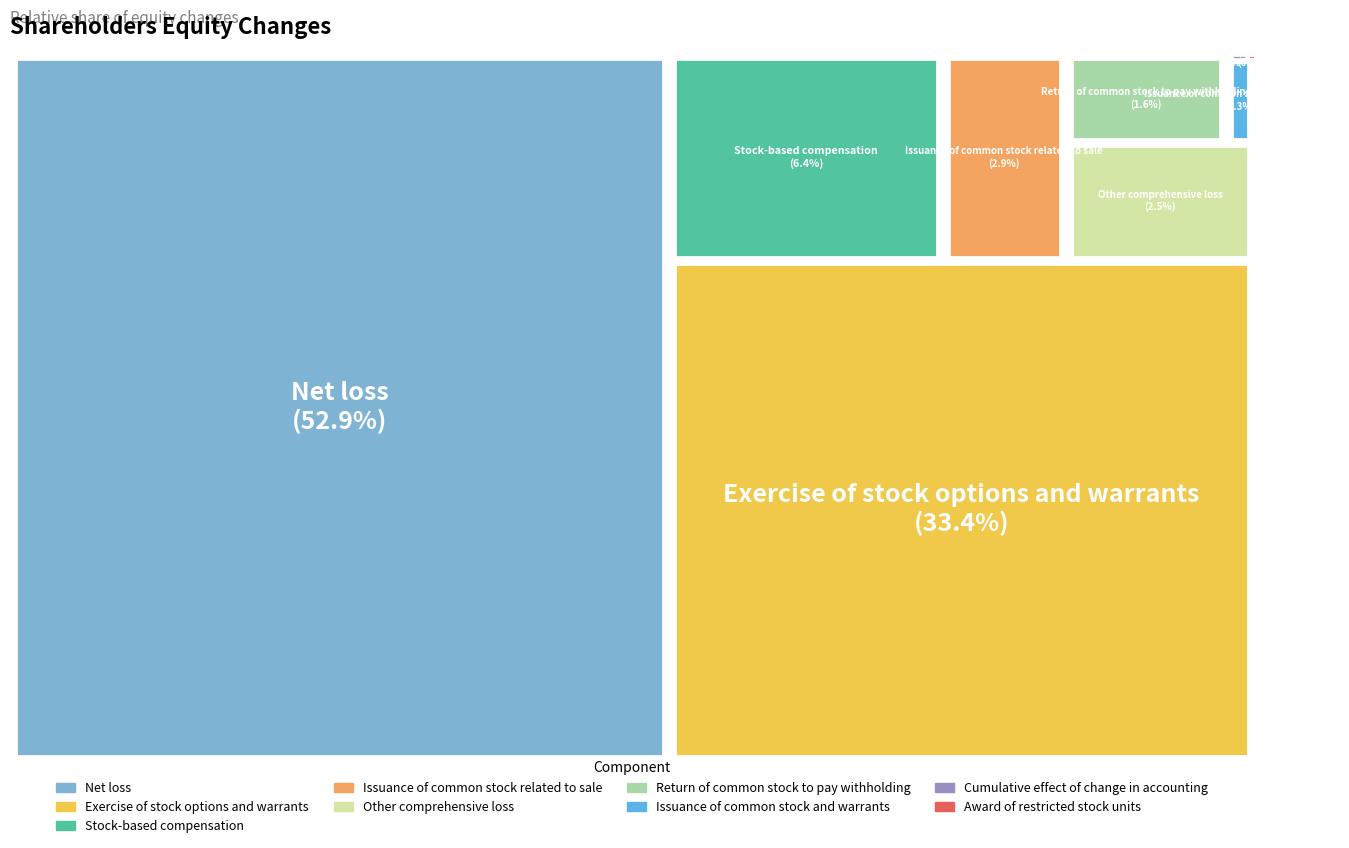

To the nearest percent, what percentage of the pie is Exercise of stock options and warrants?

33%